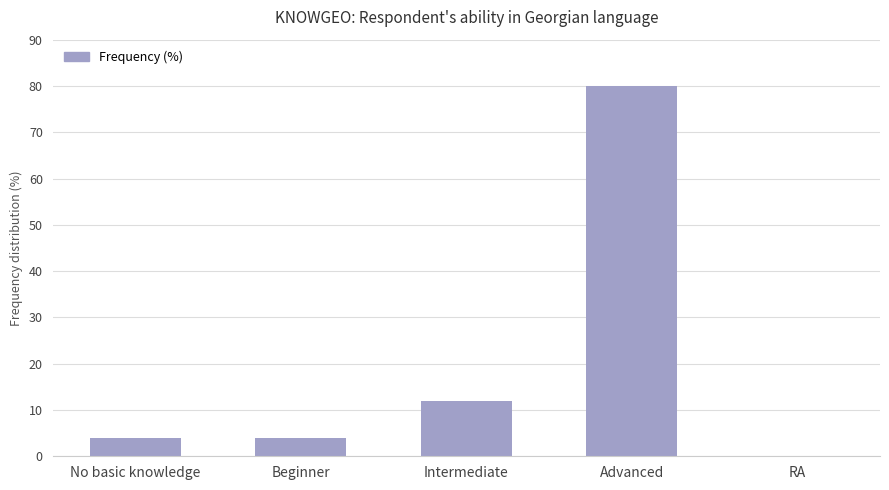

Reading left to right, extract all data points from this chart.

No basic knowledge=4	Beginner=4	Intermediate=12	Advanced=80	RA=0